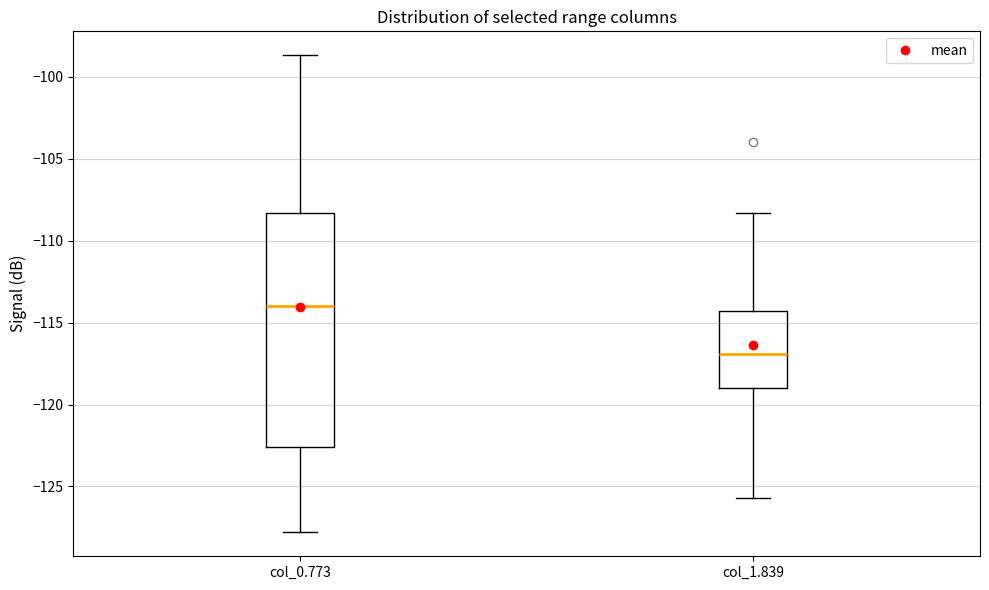

Where is the upper edge of the box for col_0.773 on the y-axis? The values are not printed on the chart, so give them approximately, as read against the axis.

-108.5